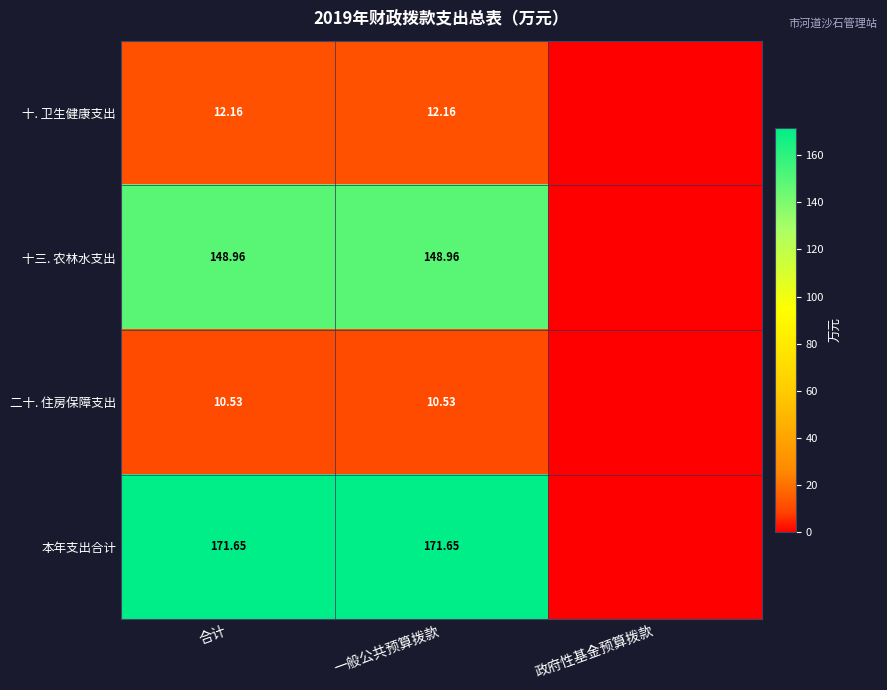

At which category is the sum across all series the highest?

合计